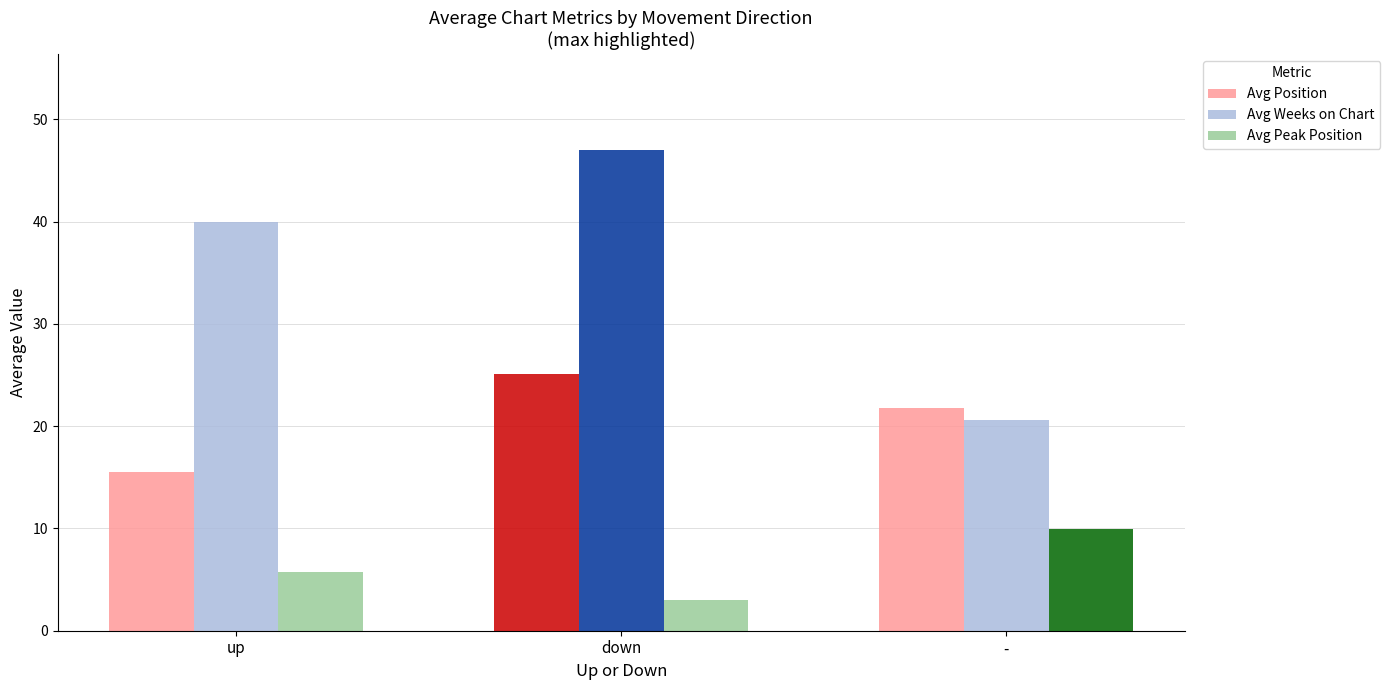

What is the lowest value of the Avg Position series?

15.5